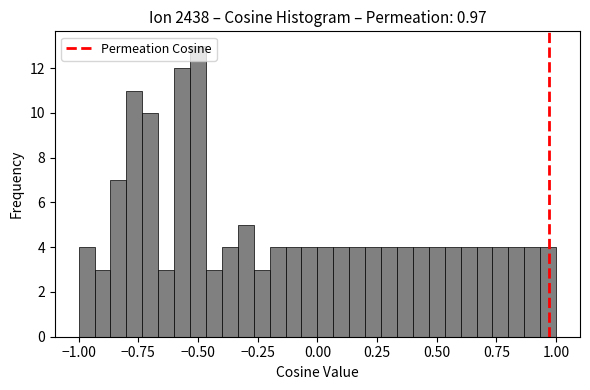

Around what value on the x-axis is the tallest bar? Give the approximate position of its centre, as read against the axis.

-0.50